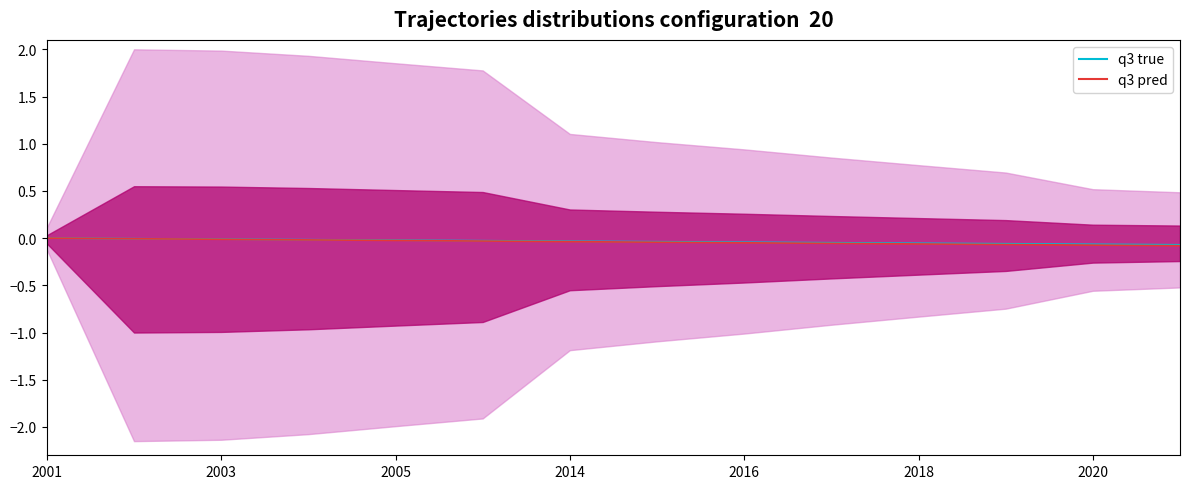

Which series has the largest range (max minus min)?

q3 pred